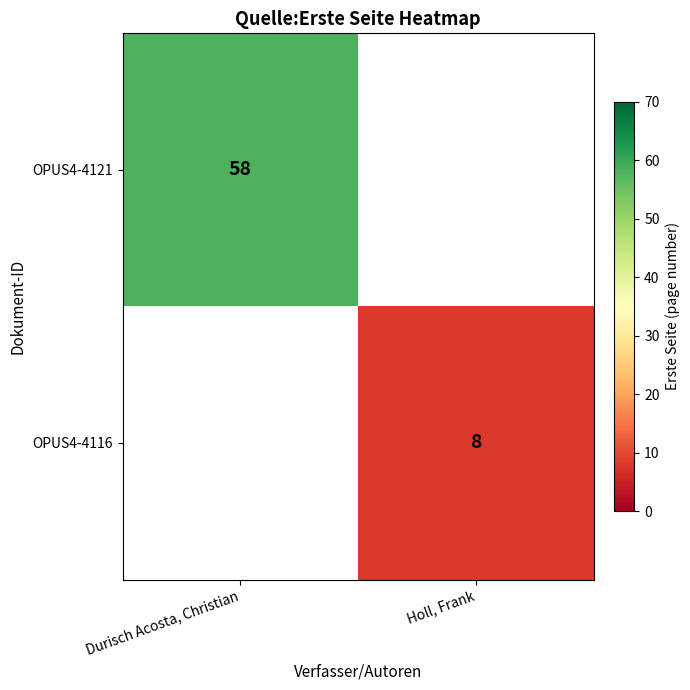

True or false: OPUS4-4121 has a value of 58 at Durisch Acosta, Christian.

True